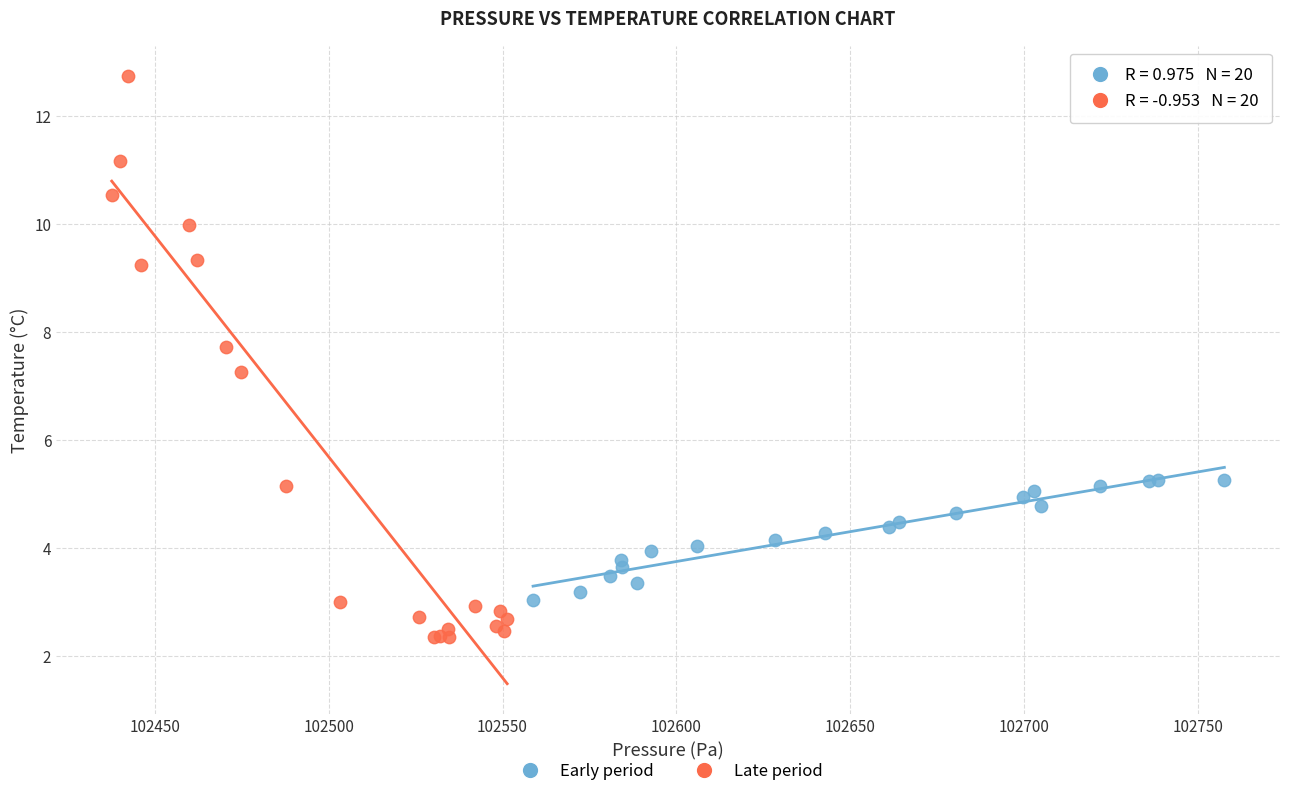

Which series contains the lowest Y value?

Late period